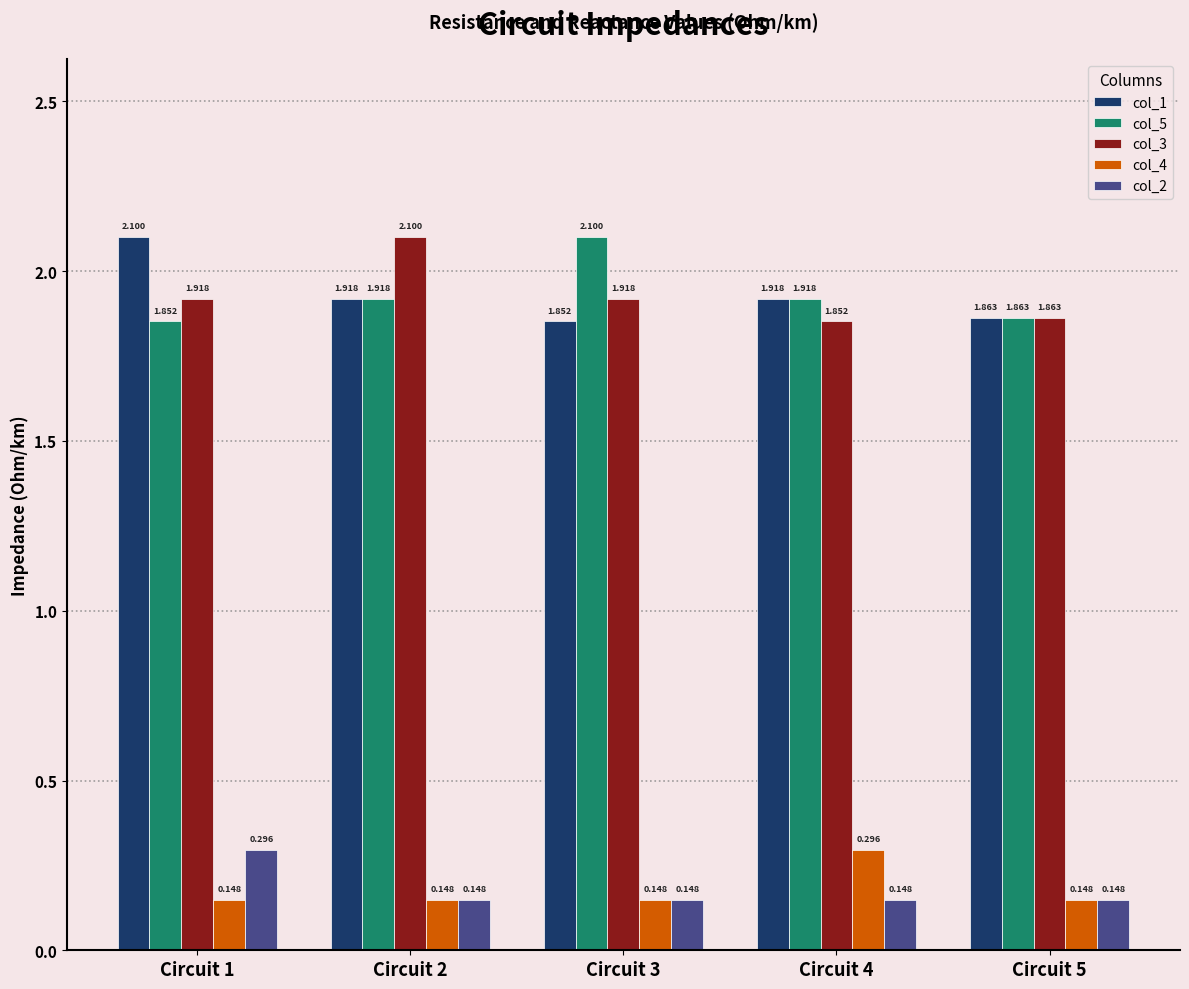

Is the value of col_3 at Circuit 1 greater than the value of col_4 at Circuit 2?

Yes